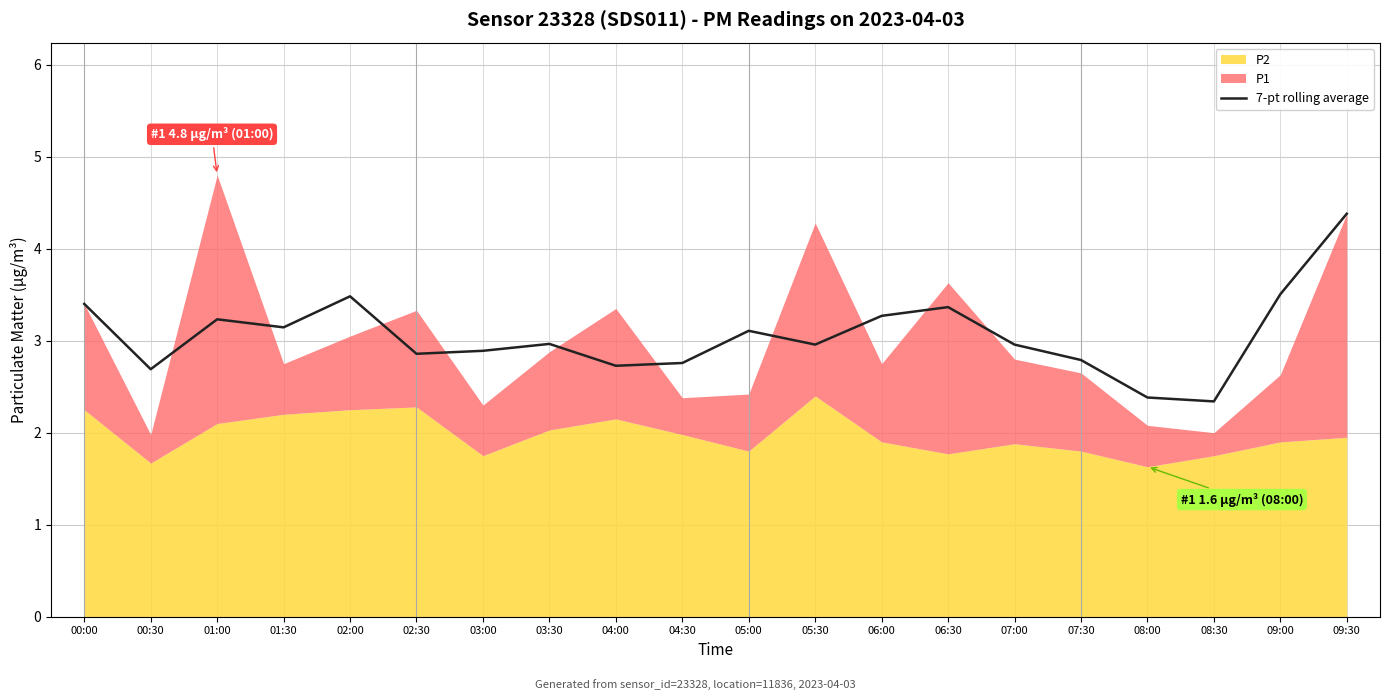

What is the difference between the second highest and second lowest values?

1.1